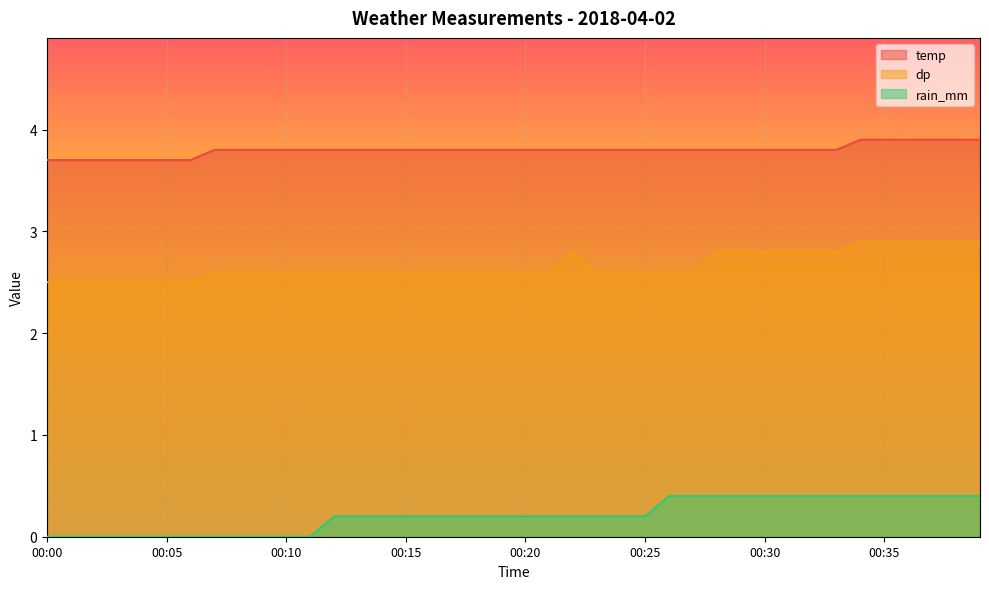

What is the spread (max minus min) of values at 00:11?

3.8